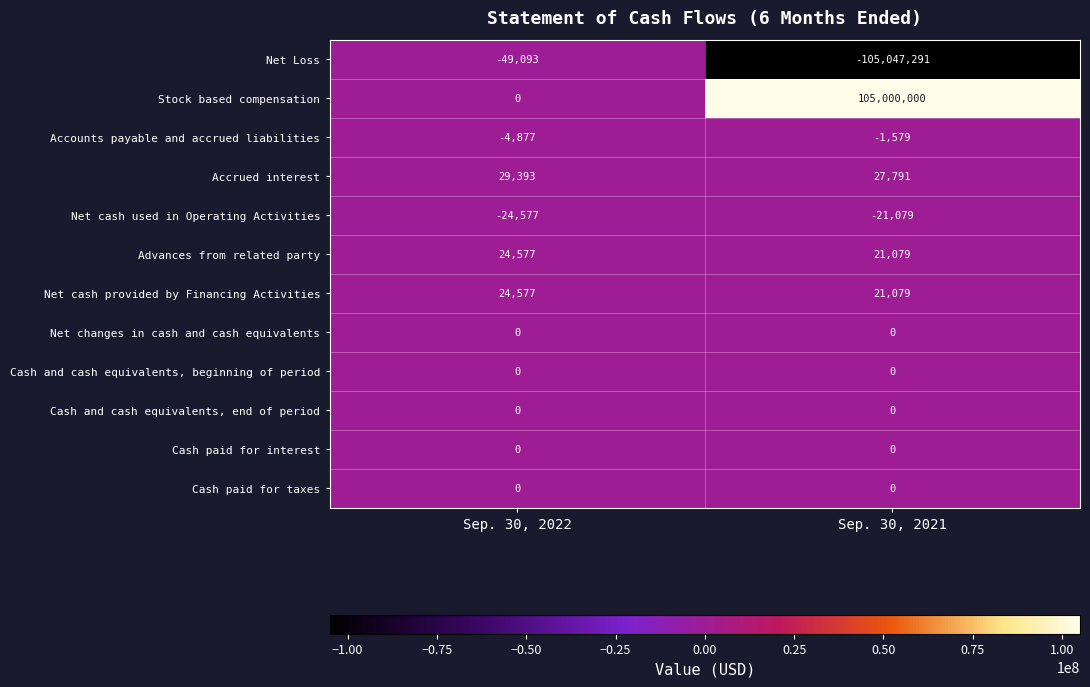

Reading left to right, what are all the values shown in this chart?

Net Loss: -49093	-105047291
Stock based compensation: 0	105000000
Accounts payable and accrued liabilities: -4877	-1579
Accrued interest: 29393	27791
Net cash used in Operating Activities: -24577	-21079
Advances from related party: 24577	21079
Net cash provided by Financing Activities: 24577	21079
Net changes in cash and cash equivalents: 0	0
Cash and cash equivalents, beginning of period: 0	0
Cash and cash equivalents, end of period: 0	0
Cash paid for interest: 0	0
Cash paid for taxes: 0	0